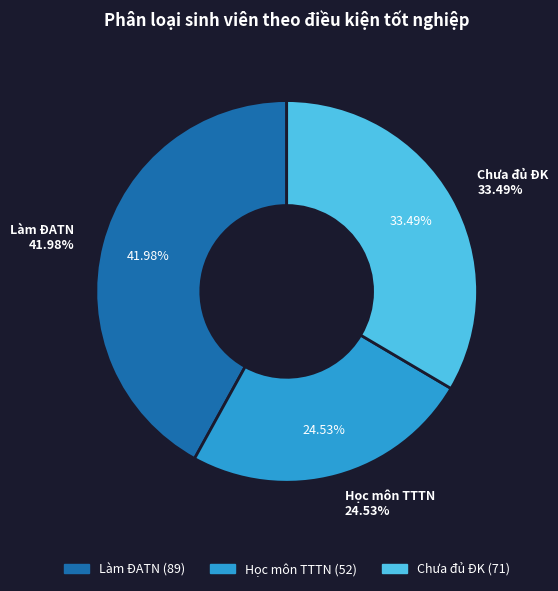

Count the number of slices in the pie.

3